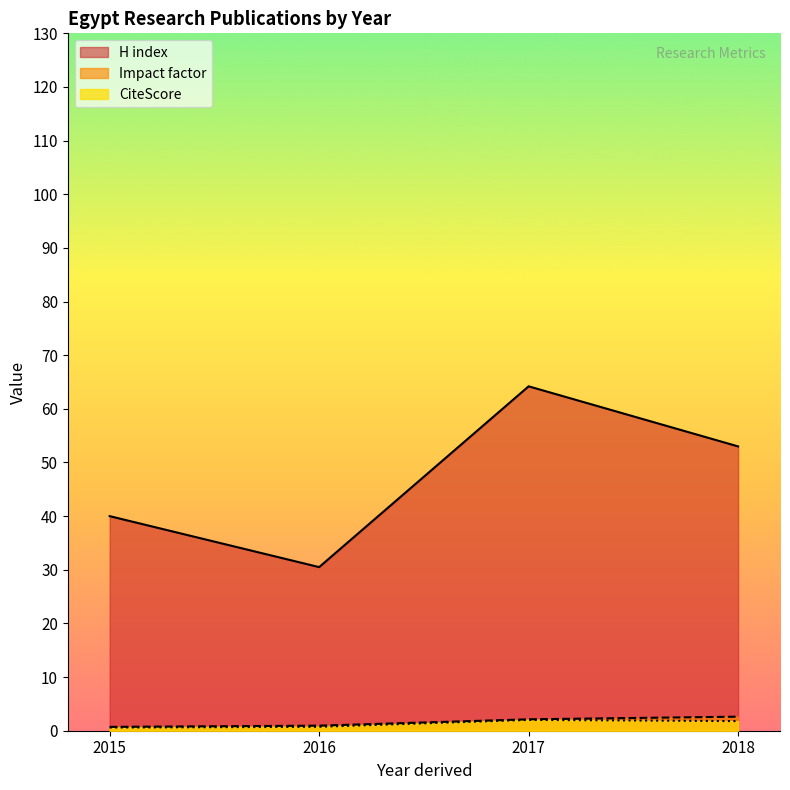

What is the sum of the Impact factor values at 2016 and 2017?

3.1